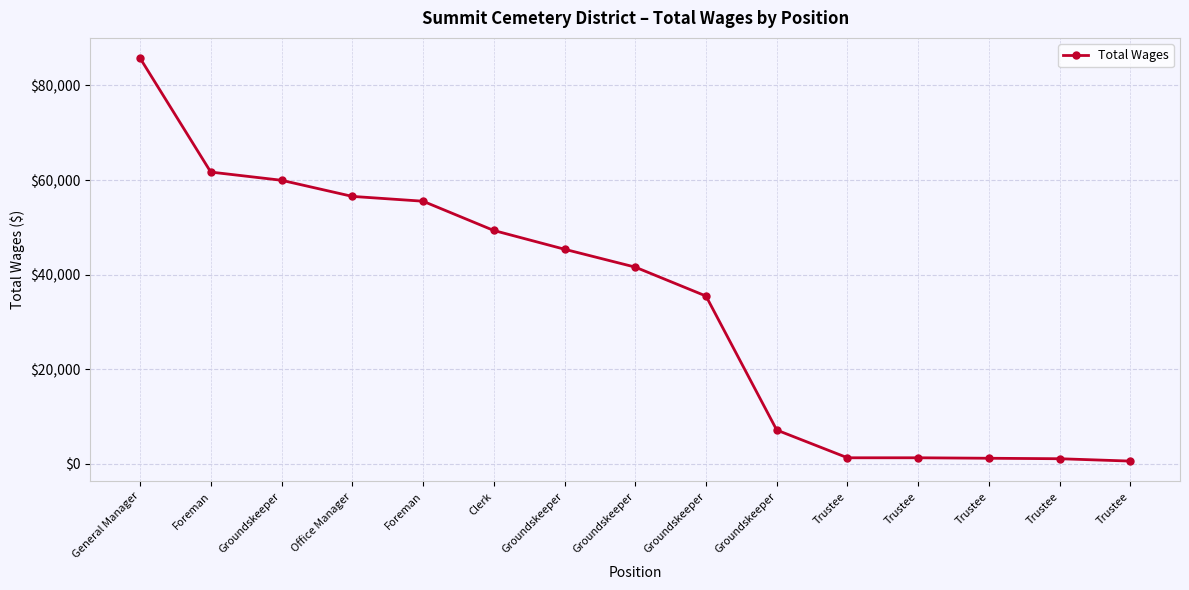

Is this an area chart (filled region under the line)?

No